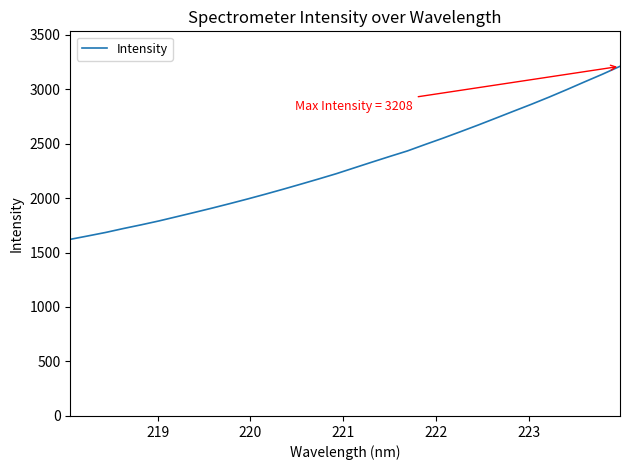

What is the minimum value shown in the chart?

1620.9